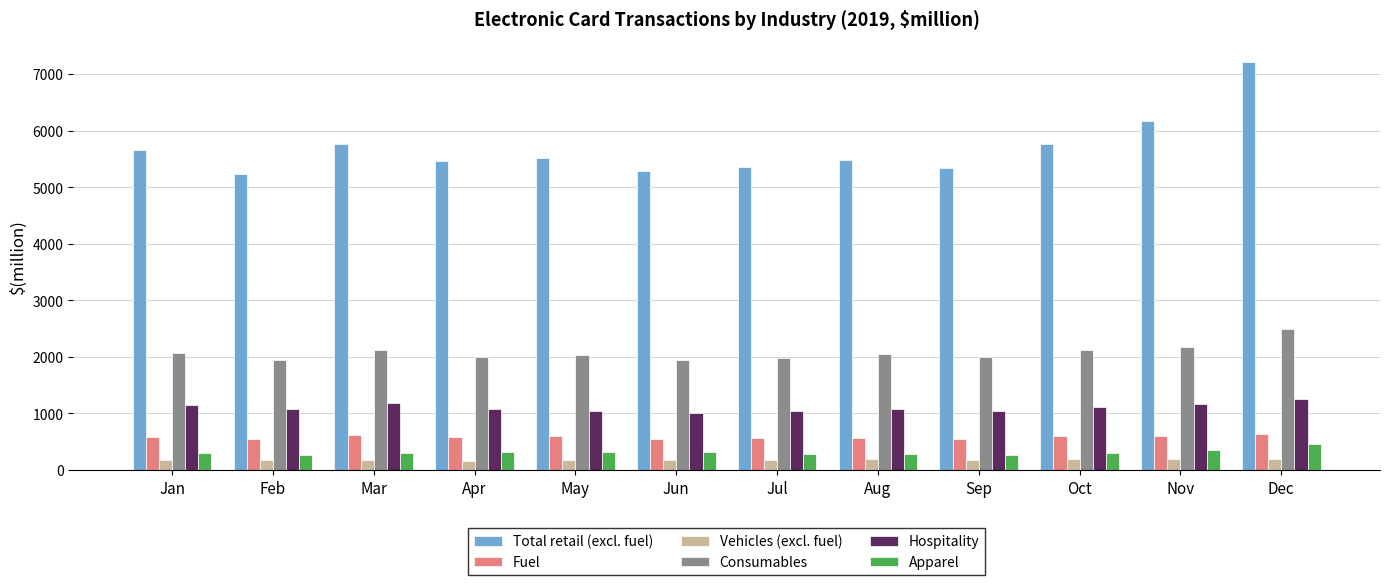

At which category is the sum across all series the highest?

Dec